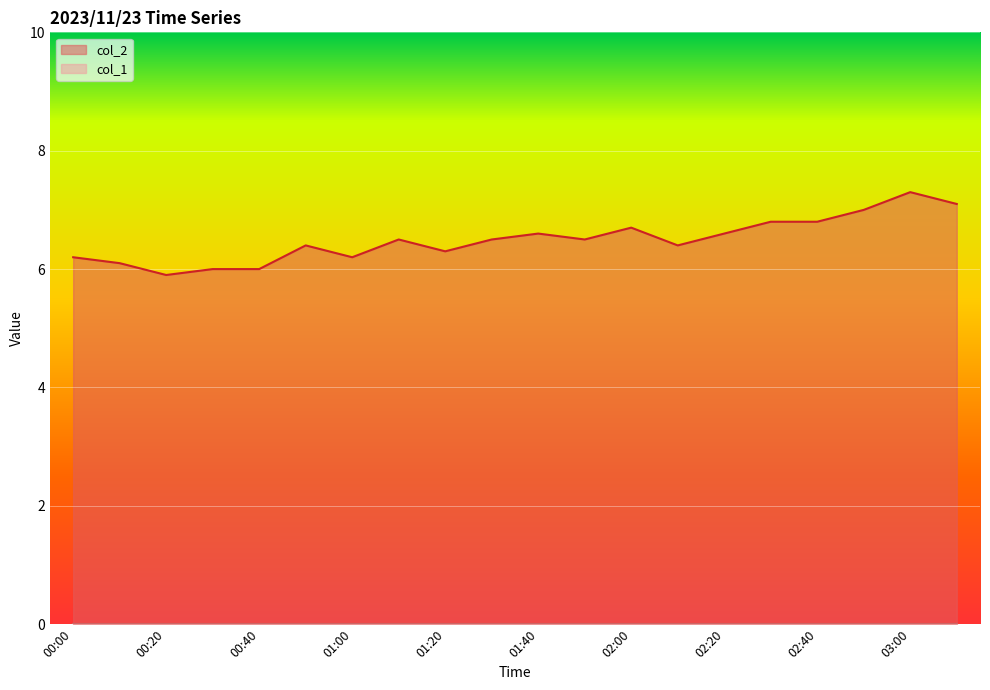

Reading right to left, list all the values displayed in this chart.

7.1	7.3	7.0	6.8	6.8	6.6	6.4	6.7	6.5	6.6	6.5	6.3	6.5	6.2	6.4	6.0	6.0	5.9	6.1	6.2